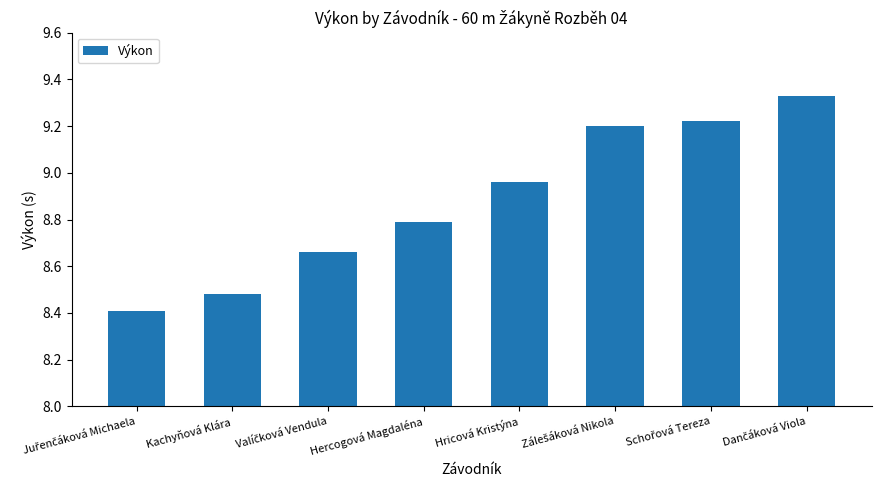

What is the smallest value displayed?

8.4